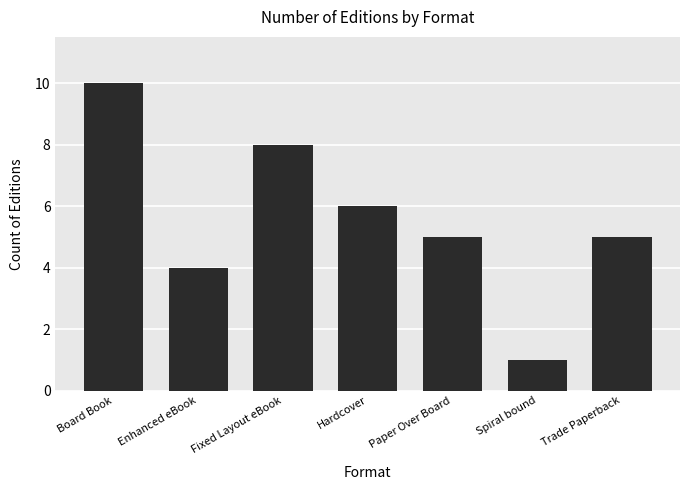

Does the chart contain any negative values?

No